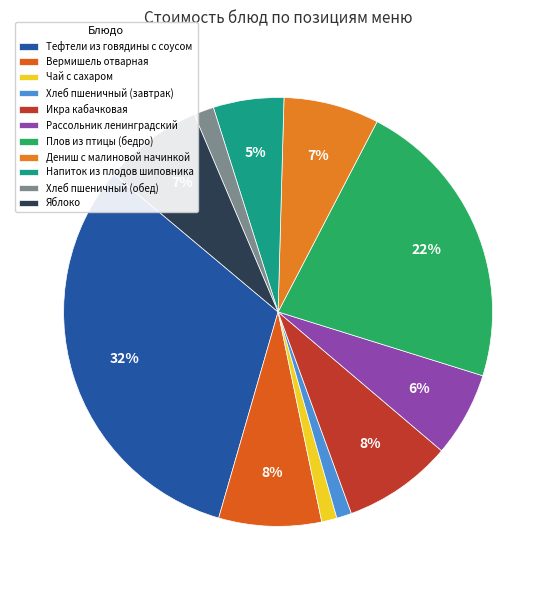

What is the largest slice in the pie chart?

Тефтели из говядины с соусом